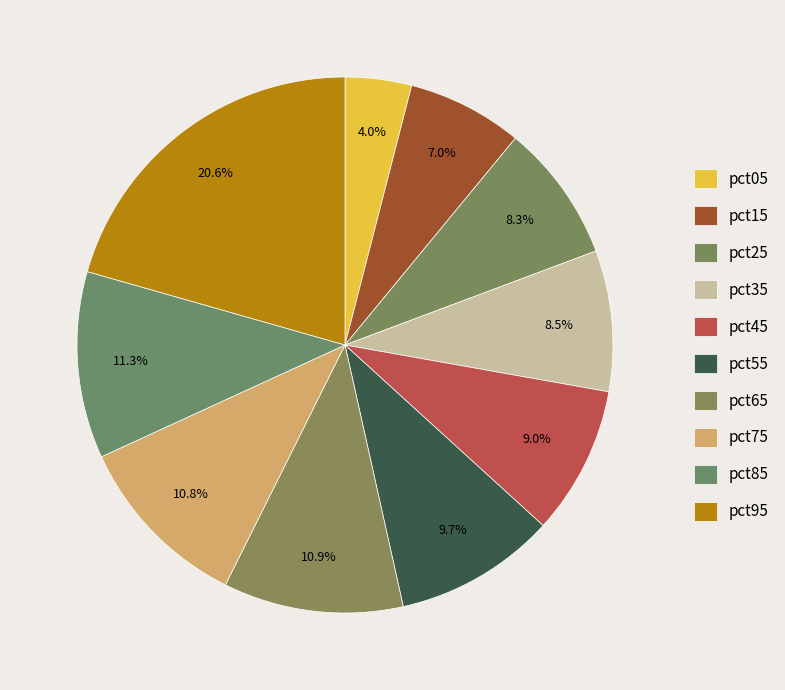

Count the number of slices in the pie.

10